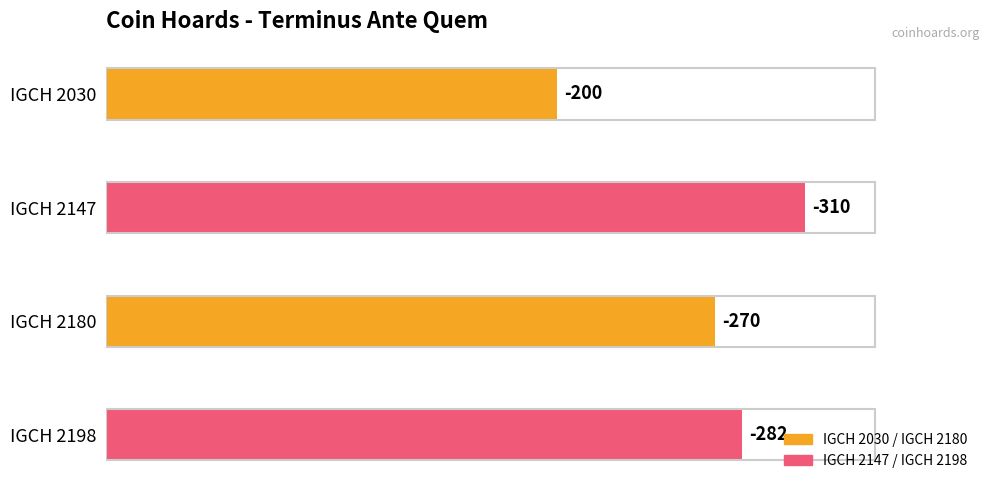

What is the difference between the second highest and second lowest values?

12